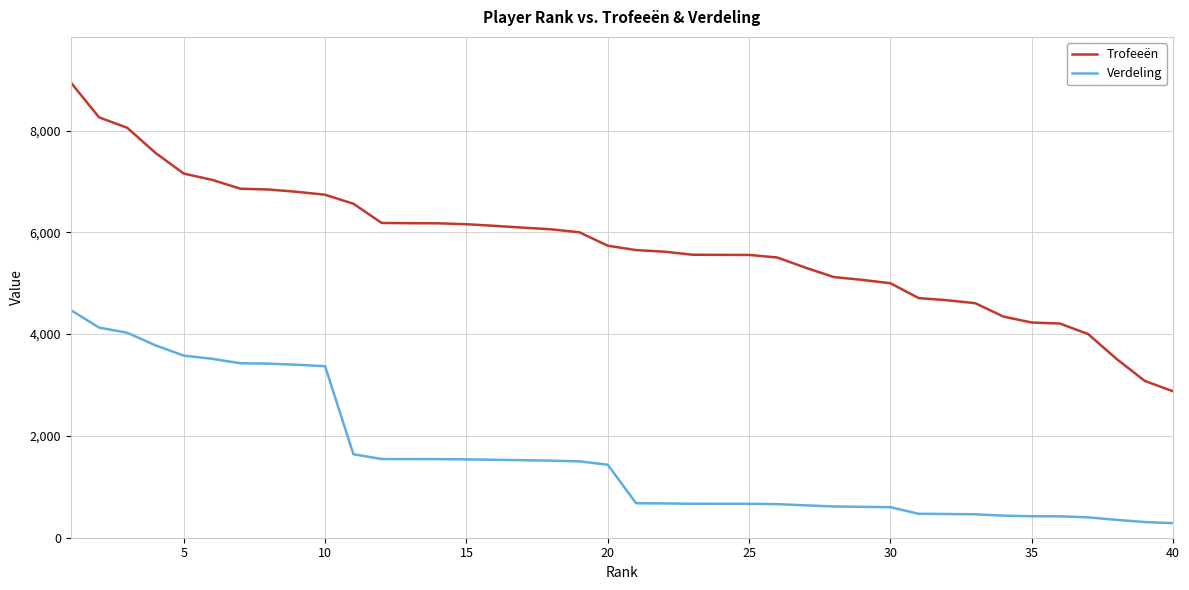

Which series has the largest total across all categories?

Trofeeën